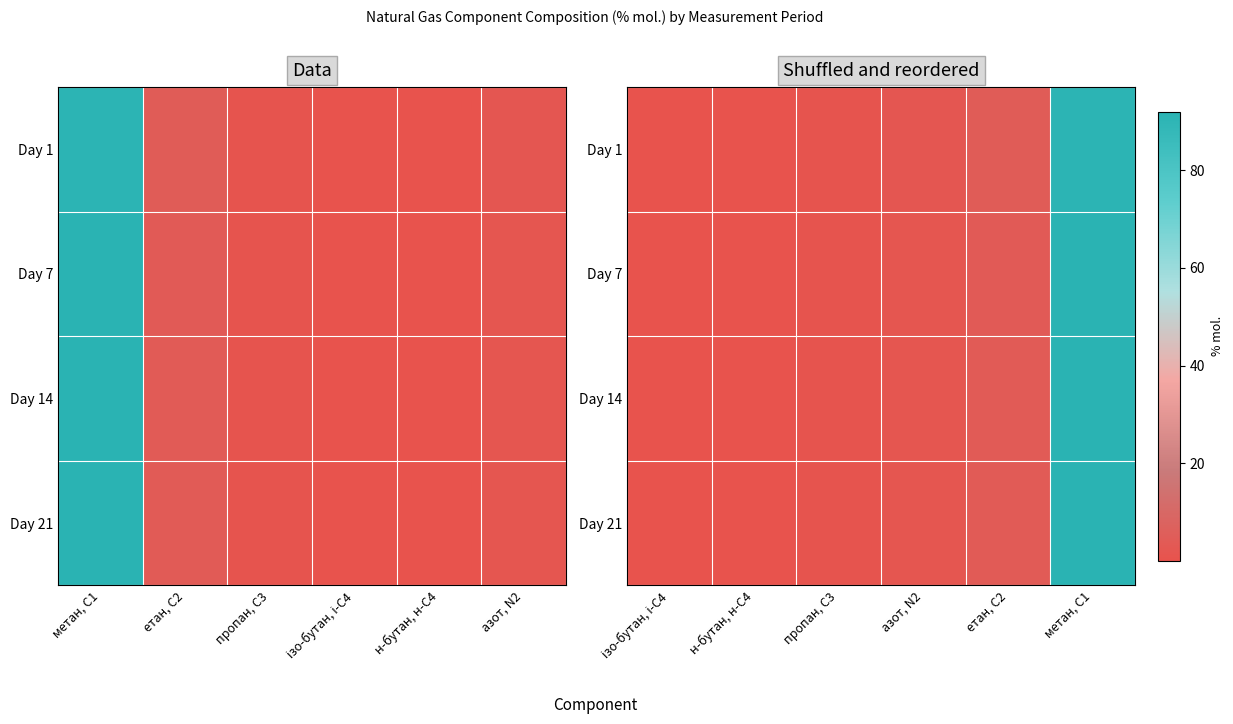

How many data points does each series have?

6